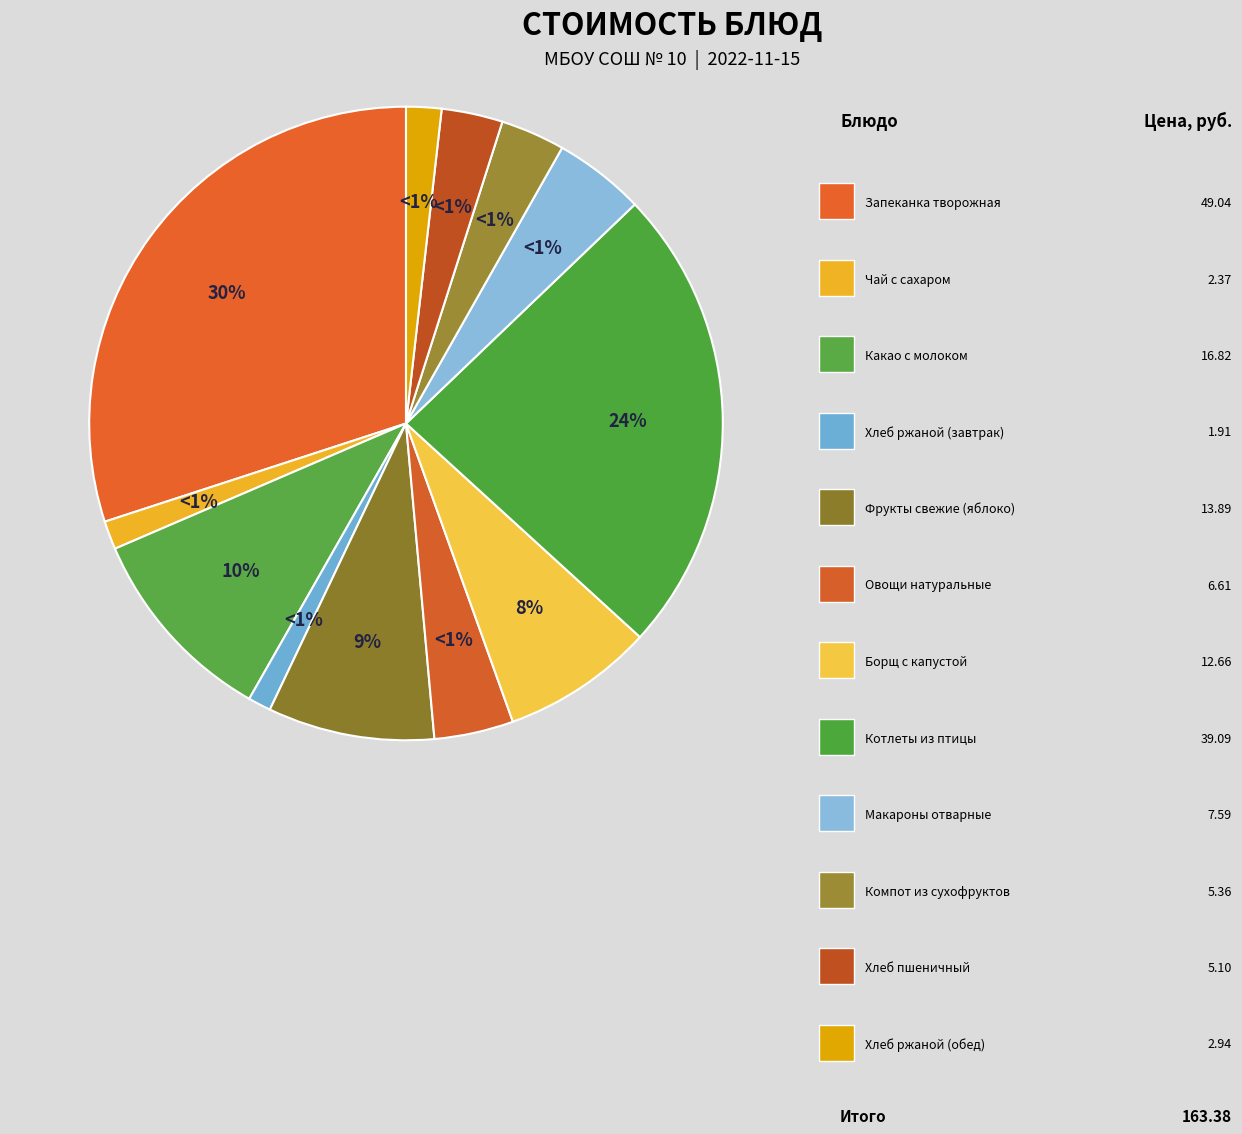

Rank the categories by value from lowest to highest.

Хлеб ржаной (завтрак), Чай с сахаром, Хлеб ржаной (обед), Хлеб пшеничный, Компот из сухофруктов, Овощи натуральные, Макароны отварные, Борщ с капустой, Фрукты свежие (яблоко), Какао с молоком, Котлеты из птицы, Запеканка творожная